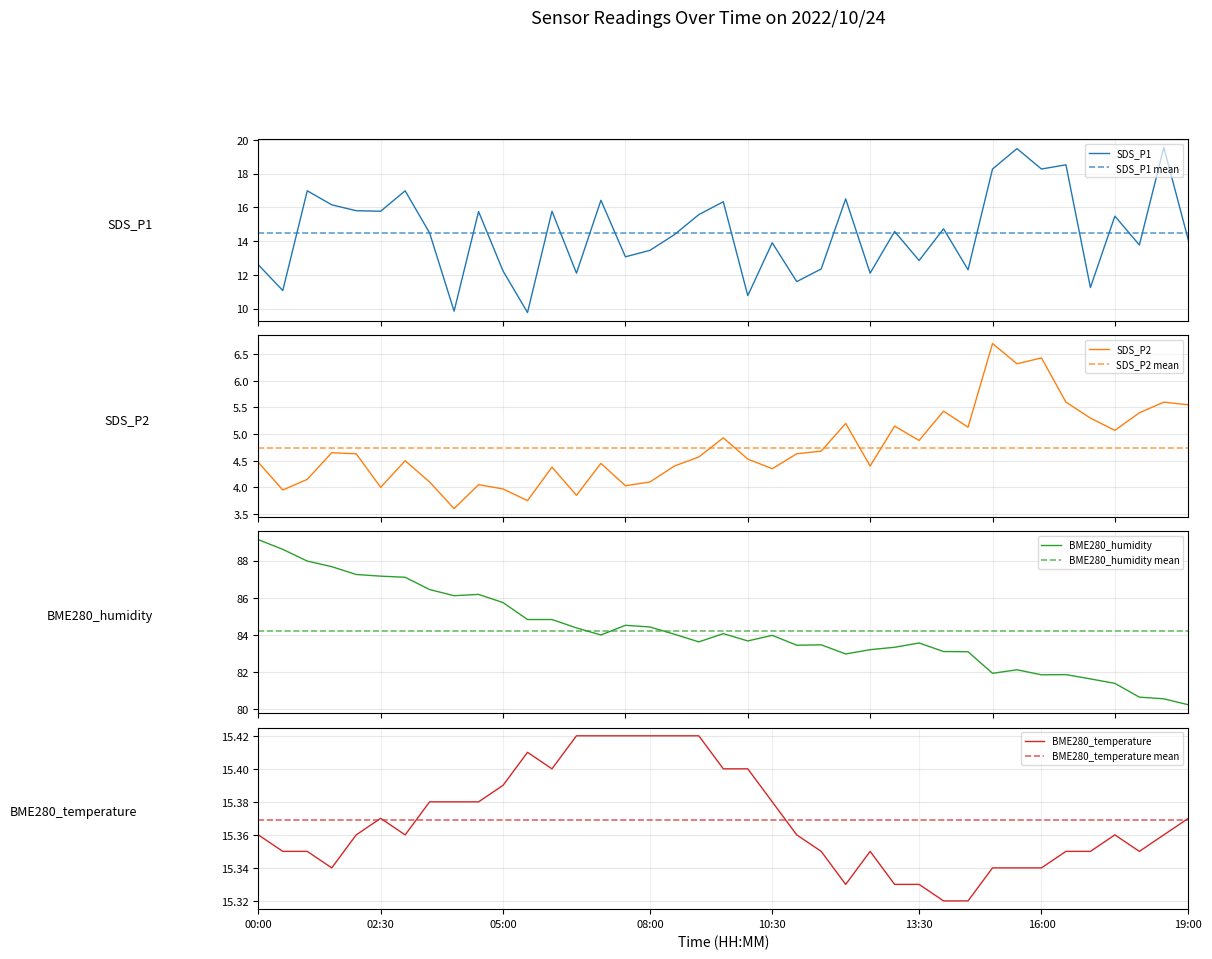

Rank the series at 15:30 from lowest to highest value.

SDS_P2, BME280_temperature, SDS_P1, BME280_humidity